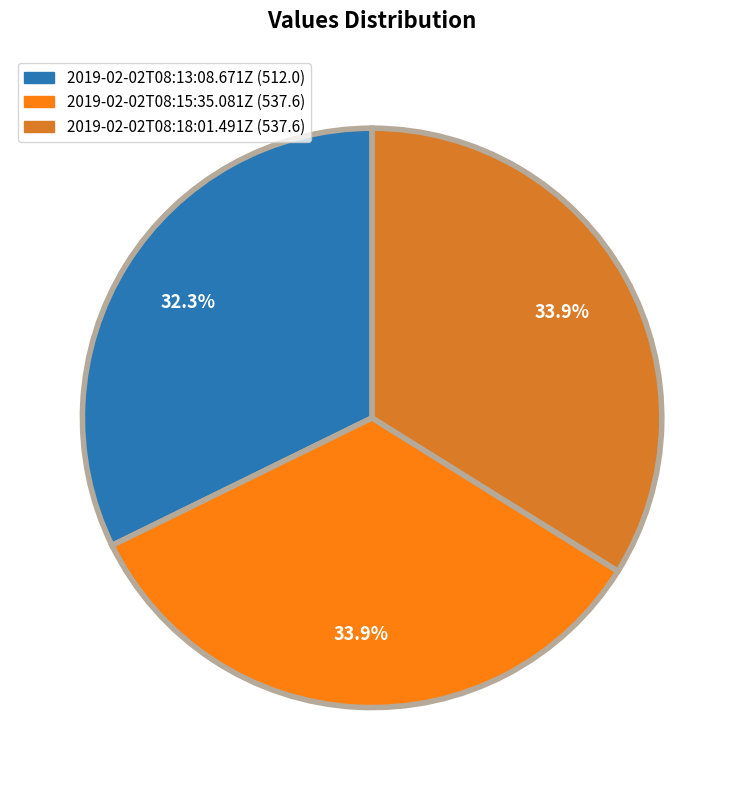

What is the smallest slice in the pie chart?

2019-02-02T08:13:08.671Z